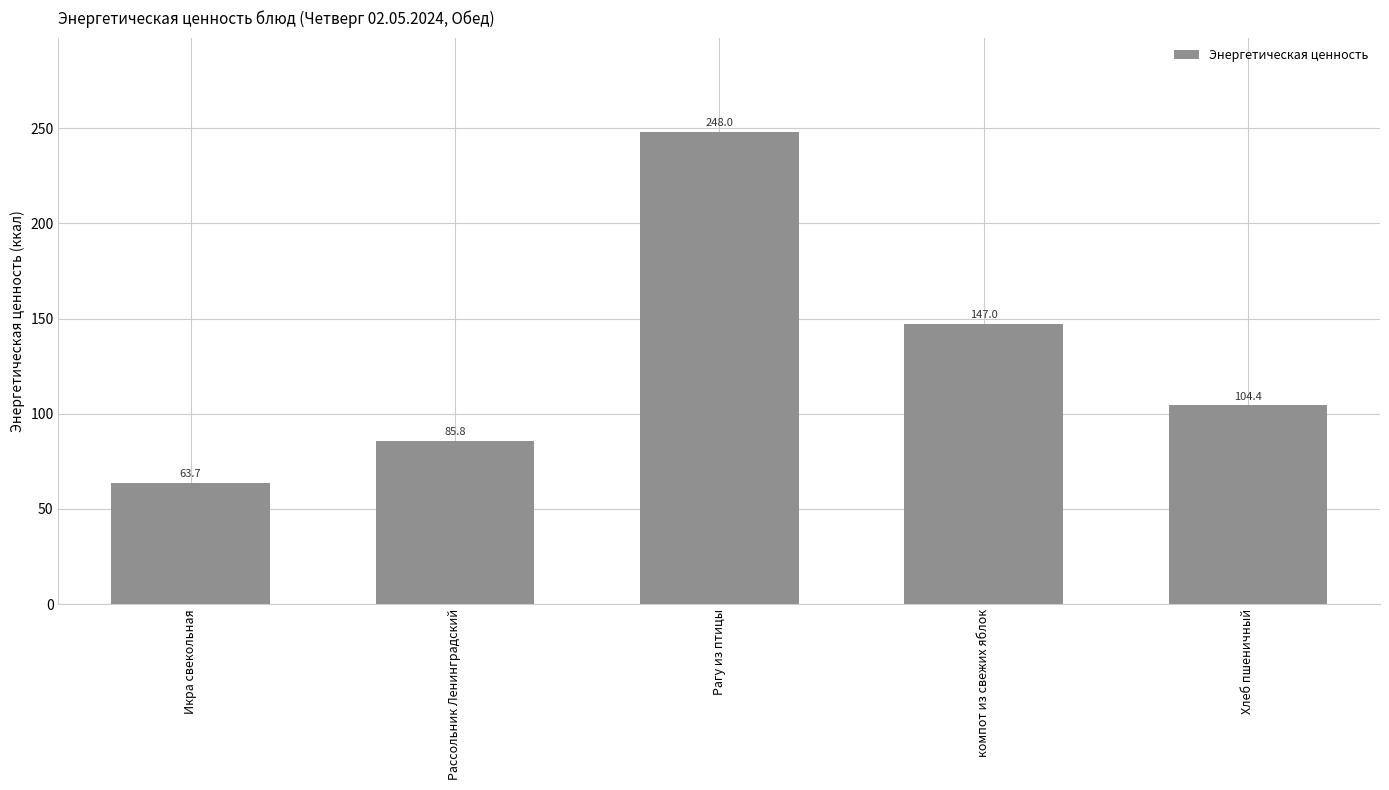

What is the sum of the values at Рассольник Ленинградский and Икра свекольная?

149.5